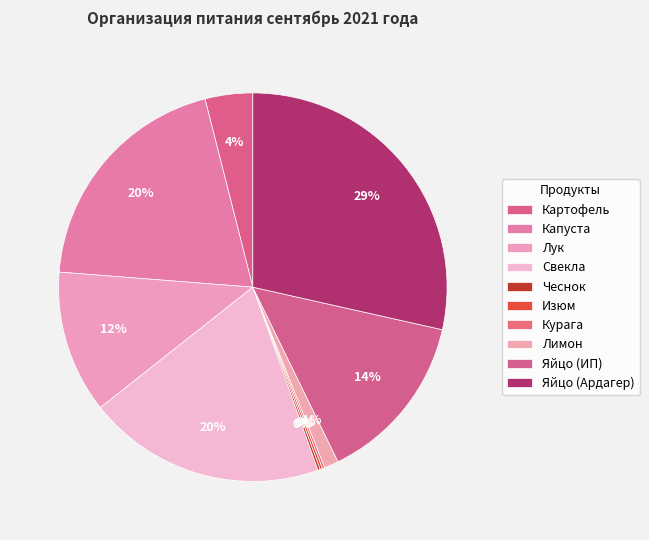

Approximately how many times larger is the value at Картофель compared to Яйцо (ИП)?

0.3